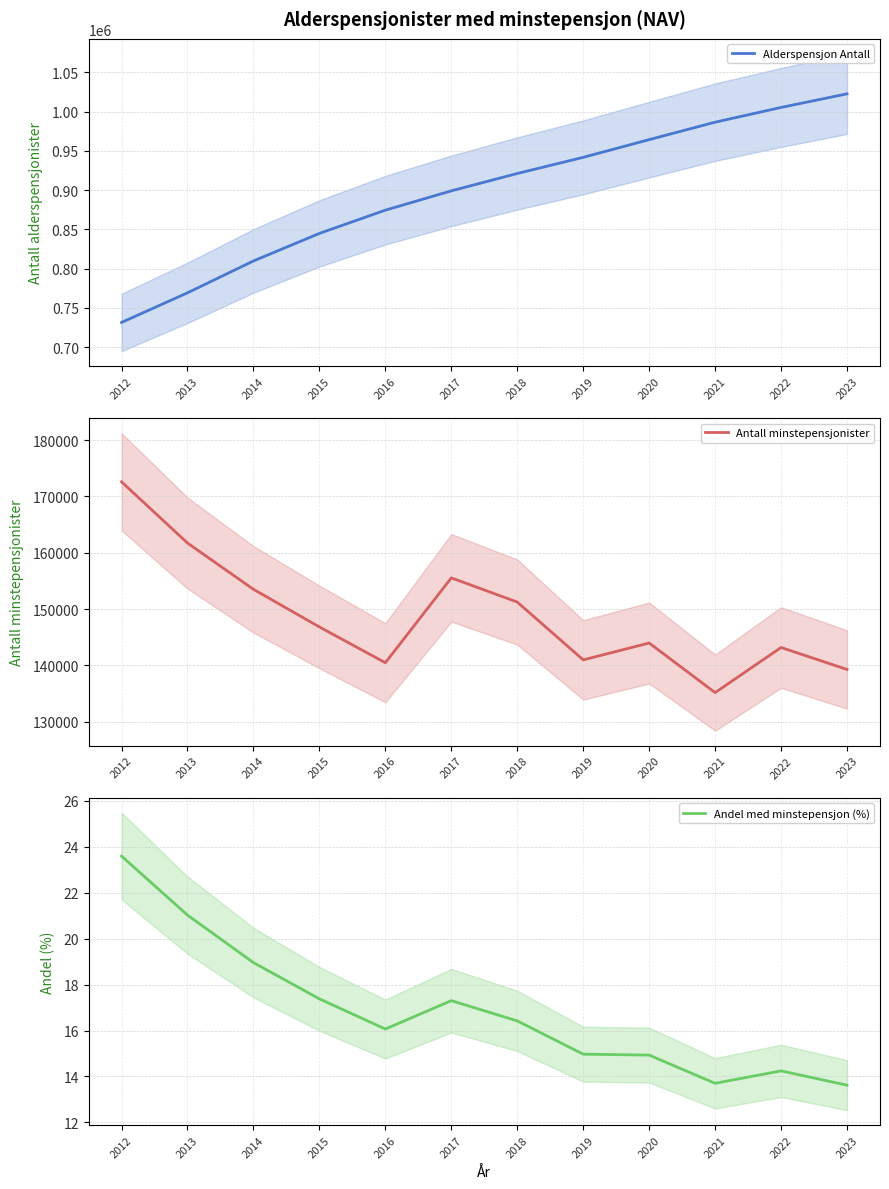

At which category is the sum across all series the highest?

2023